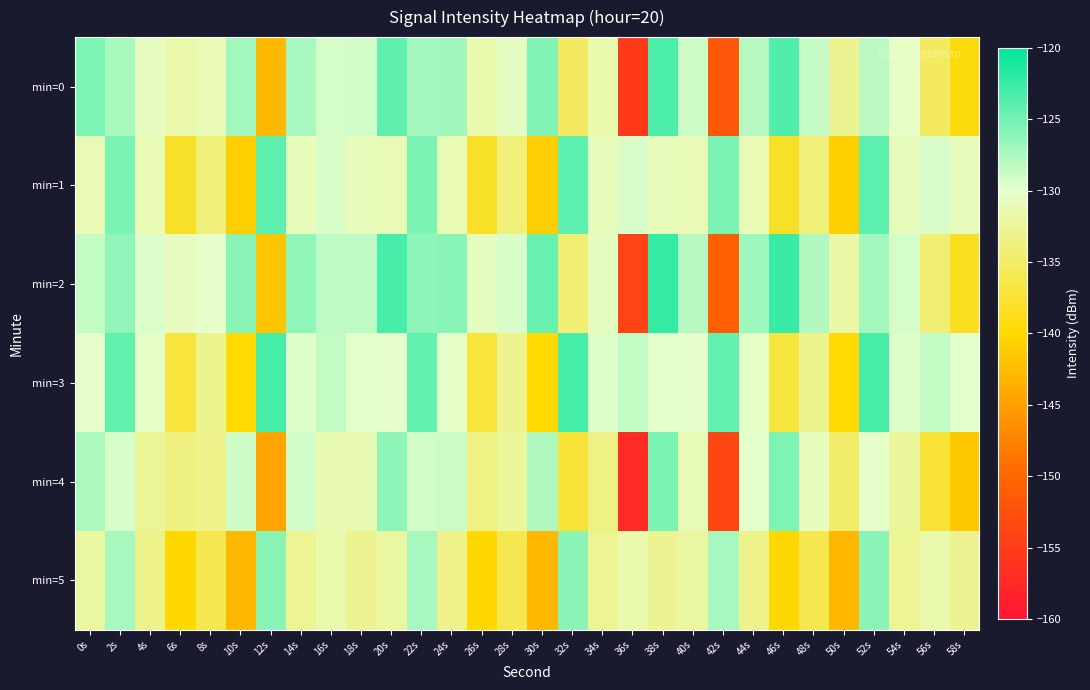

What is the spread (max minus min) of values at 2s?

5.0